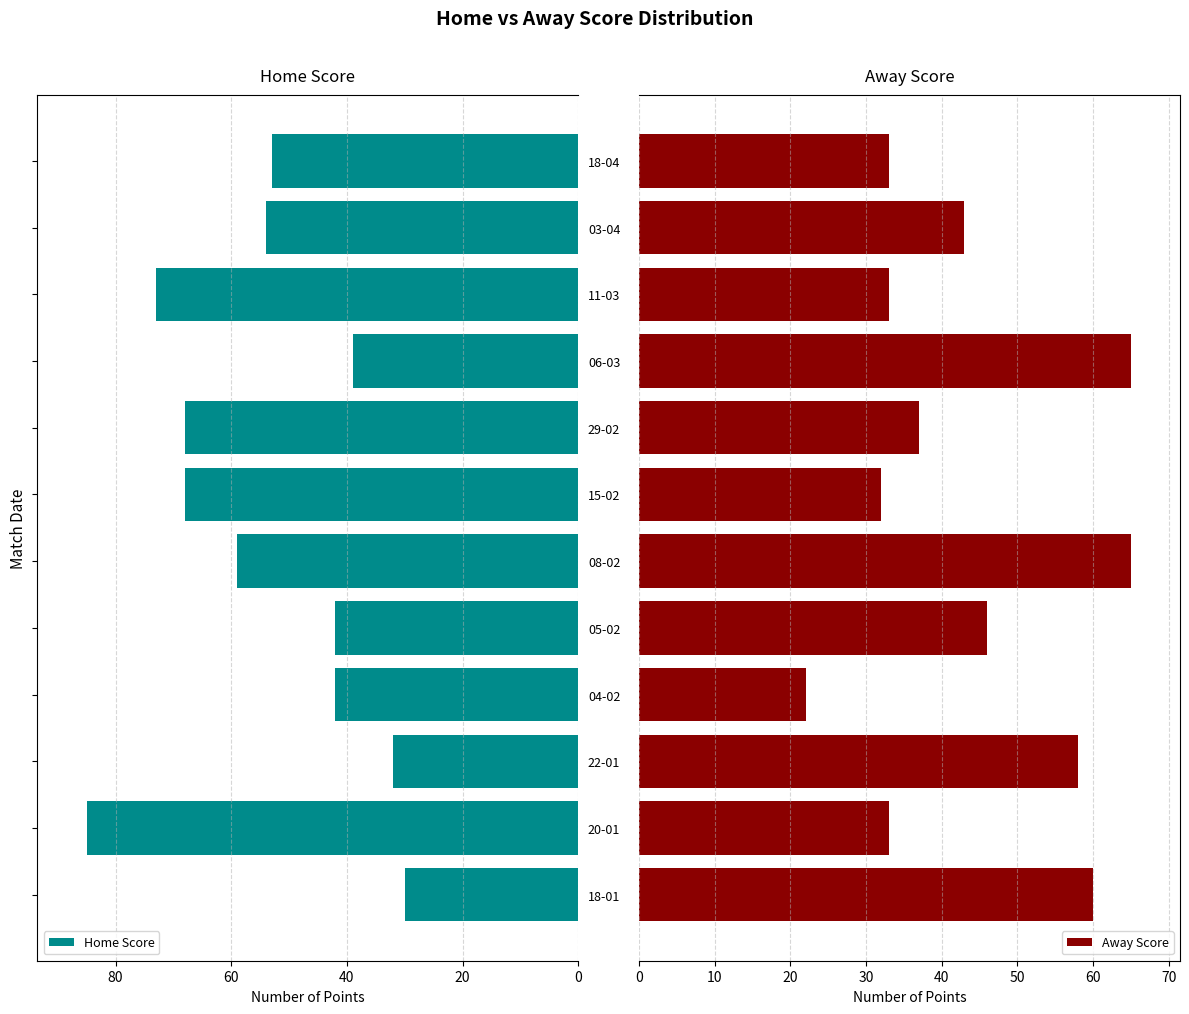

What is the difference between the maximum and second lowest values in the Home Score series?

53